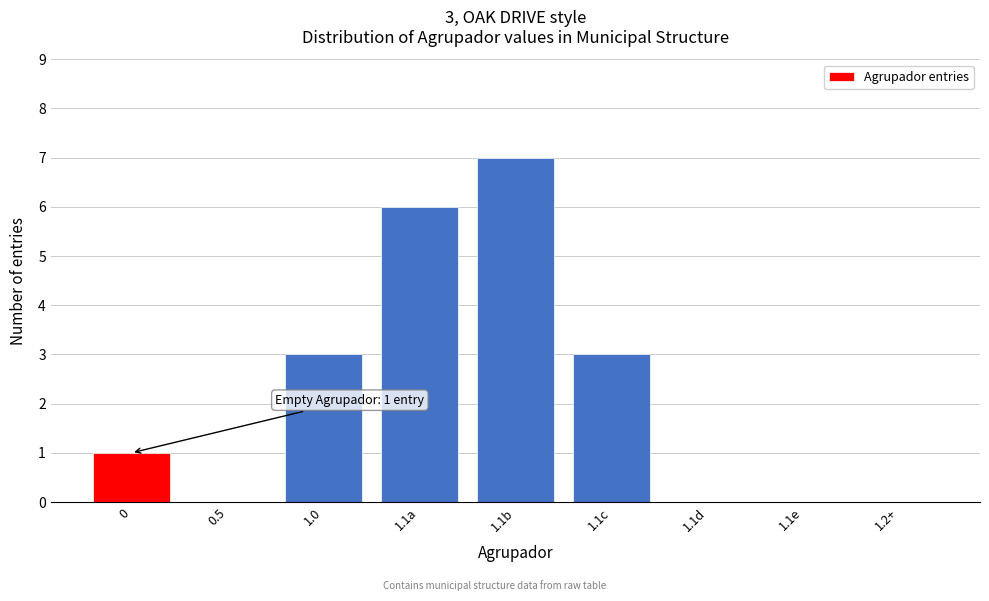

Reading right to left, what are all the values shown in this chart?

1.2+=0	1.1e=0	1.1d=0	1.1c=3	1.1b=7	1.1a=6	1.0=3	0.5=0	0=1